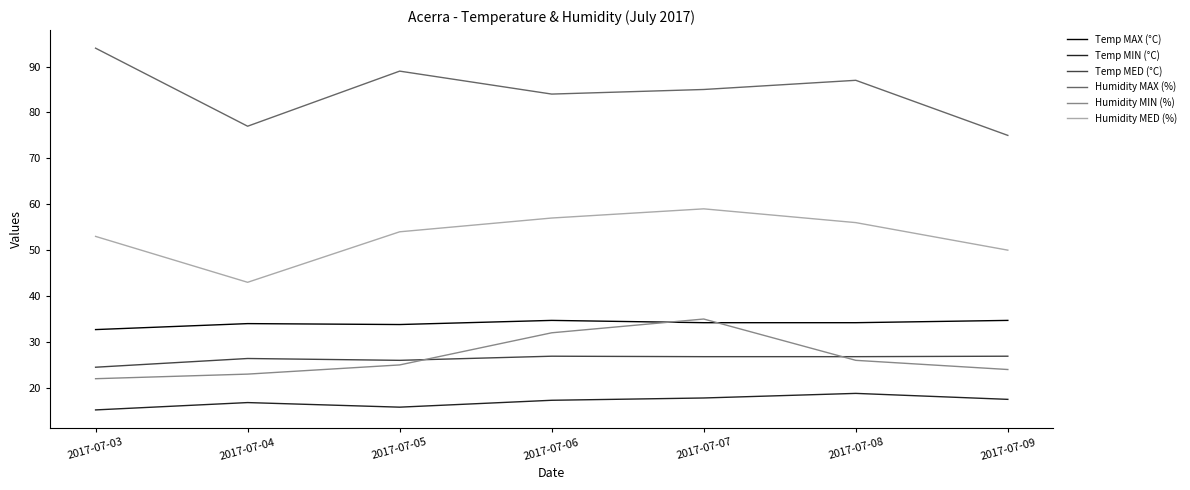

Which series changed the most between 2017-07-07 and 2017-07-08?

Humidity MIN (%)